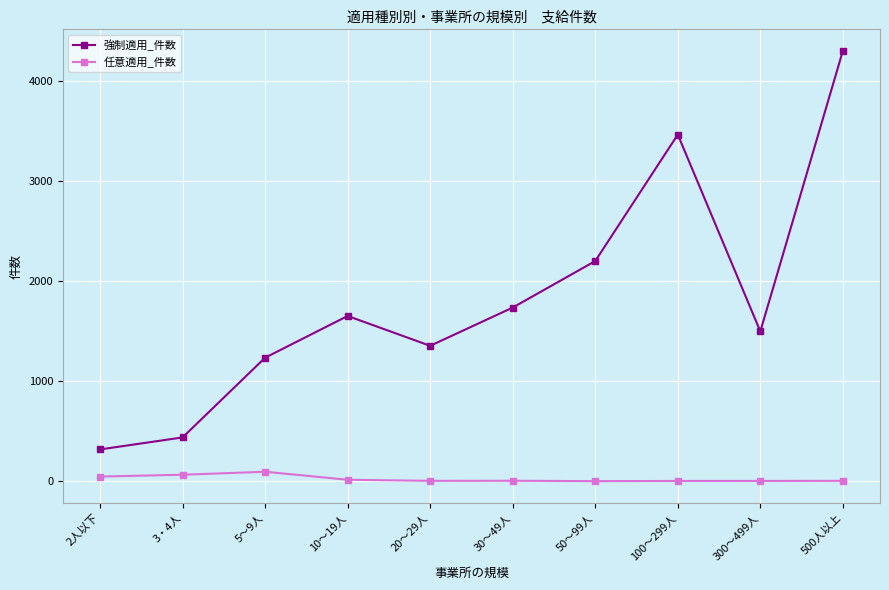

Rank the series by their average value, from lowest to highest.

任意適用_件数, 強制適用_件数